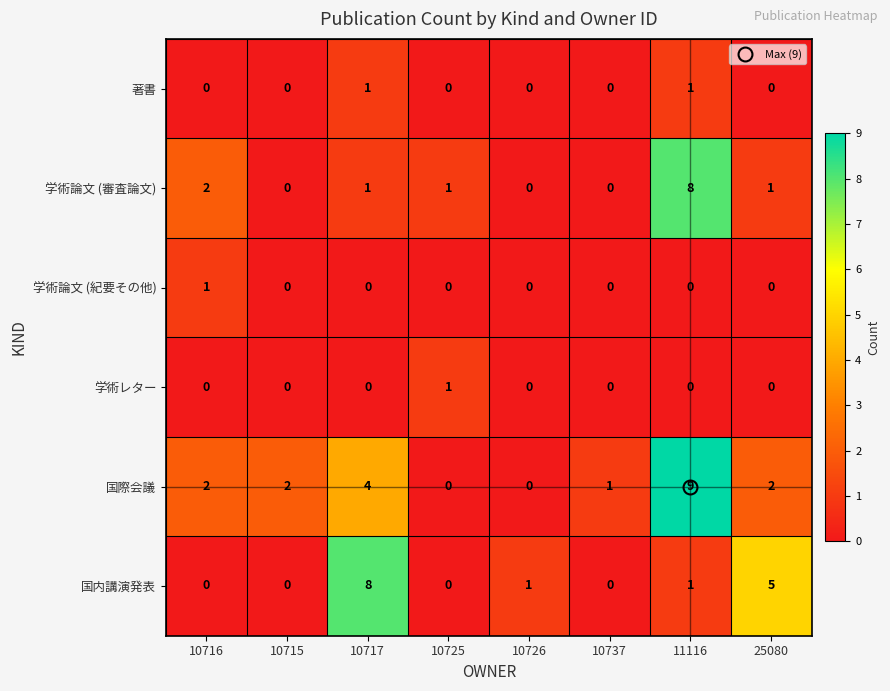

Which label corresponds to the largest value in the chart?

11116